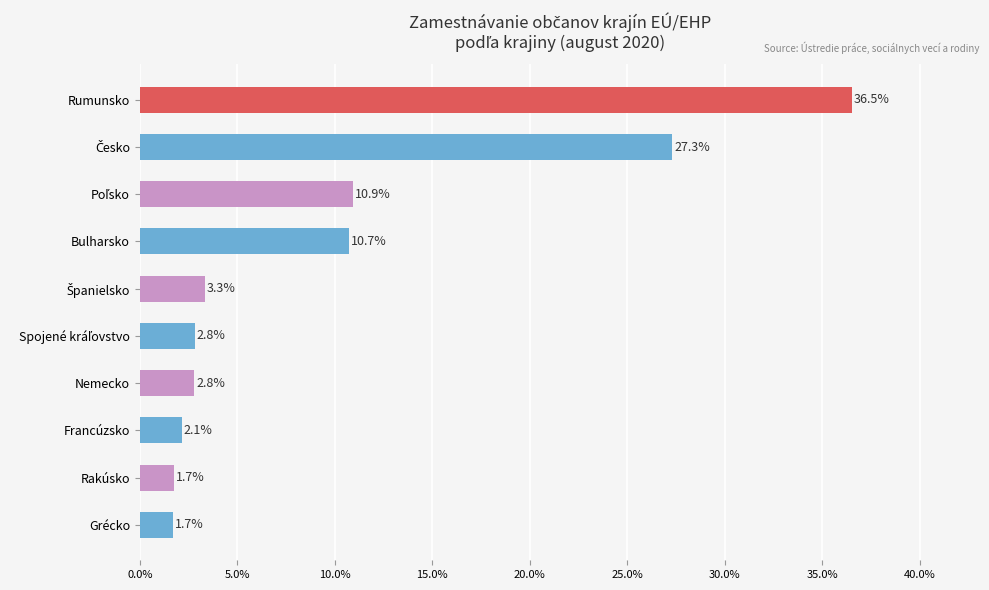

Reading bottom to top, extract all data points from this chart.

1.7	1.7	2.1	2.8	2.8	3.3	10.7	10.9	27.3	36.5